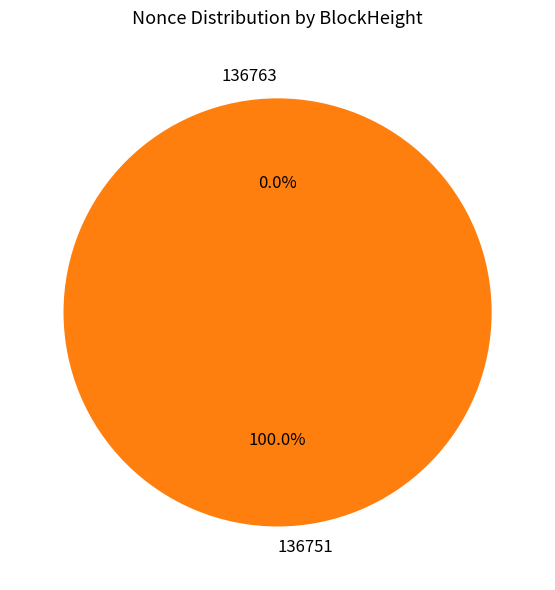

To the nearest percent, what is the difference between the 136763 and 136751 slice percentages?

100%